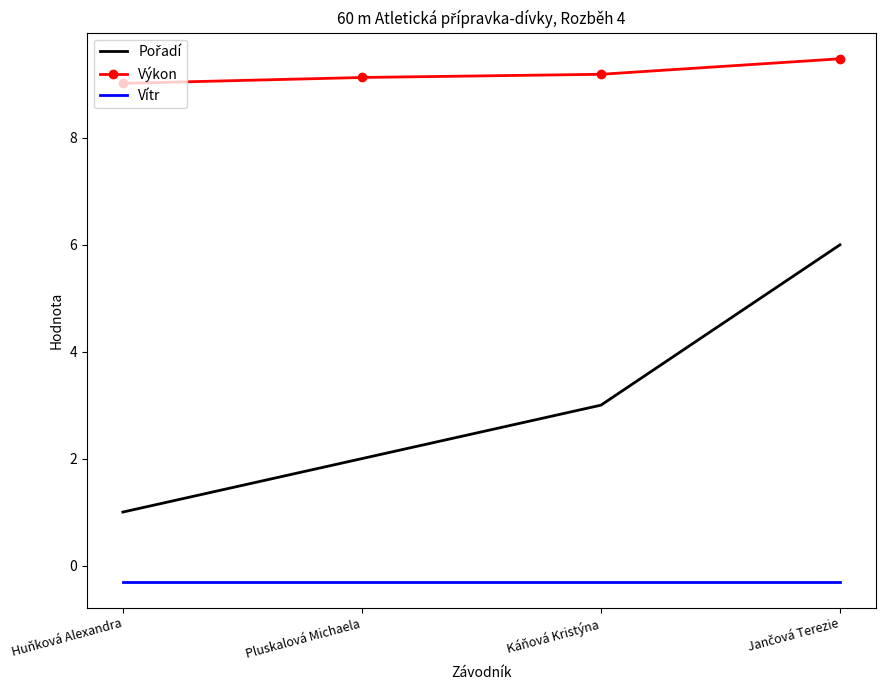

True or false: Vítr and Výkon intersect in this chart.

False